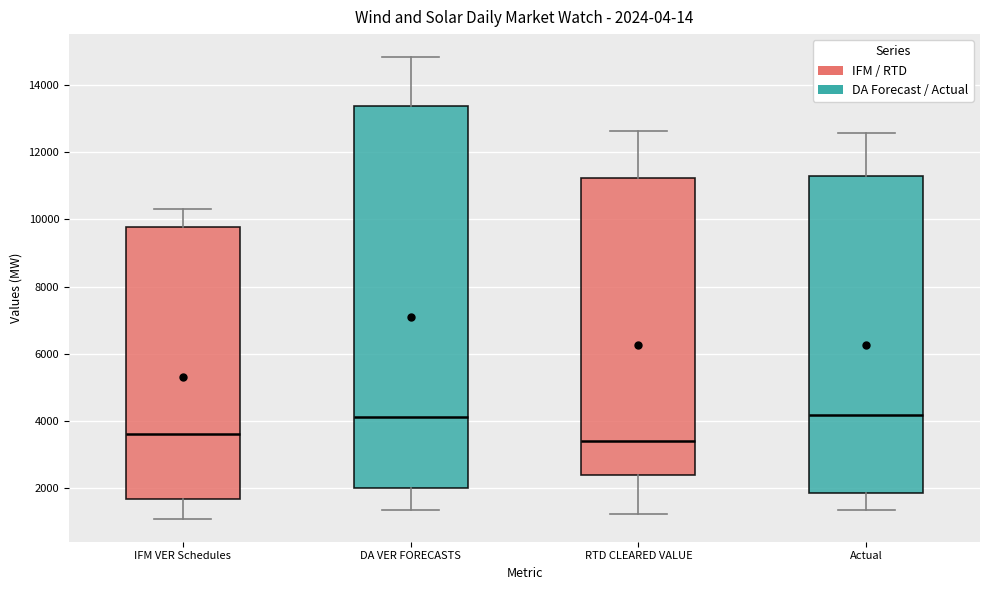

Which box is the tallest, from its lower edge to its upper edge?

DA VER FORECASTS